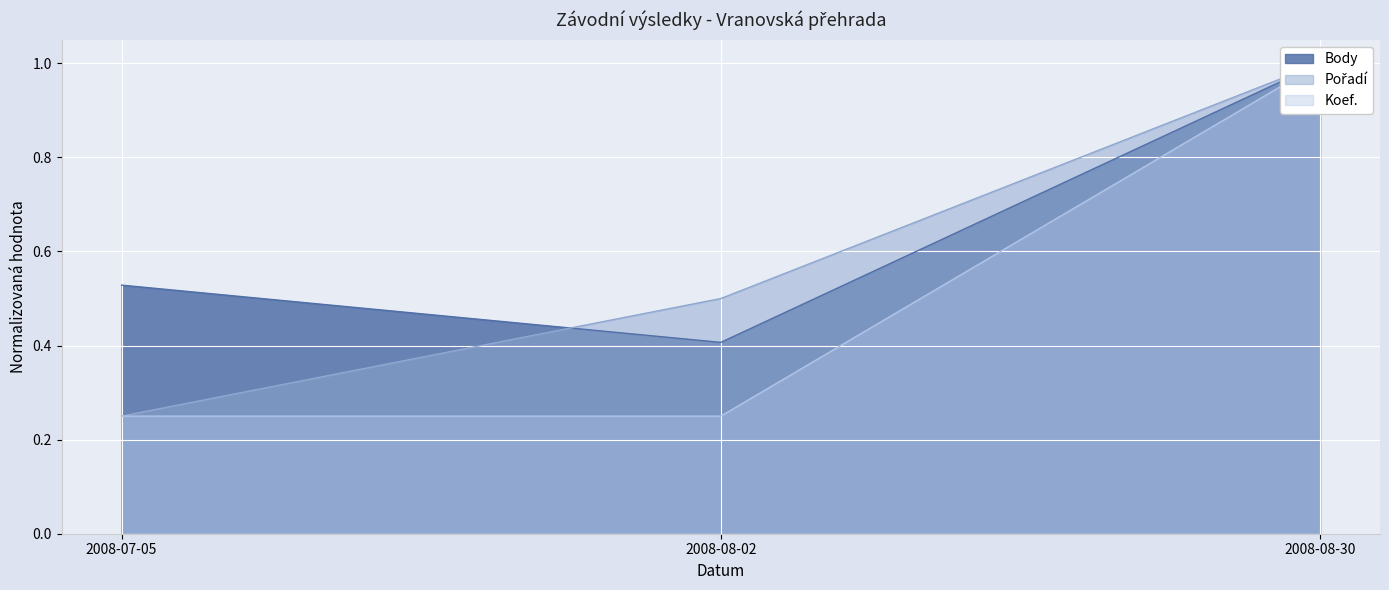

Which series changed the most between 2008-08-02 and 2008-08-30?

Koef.